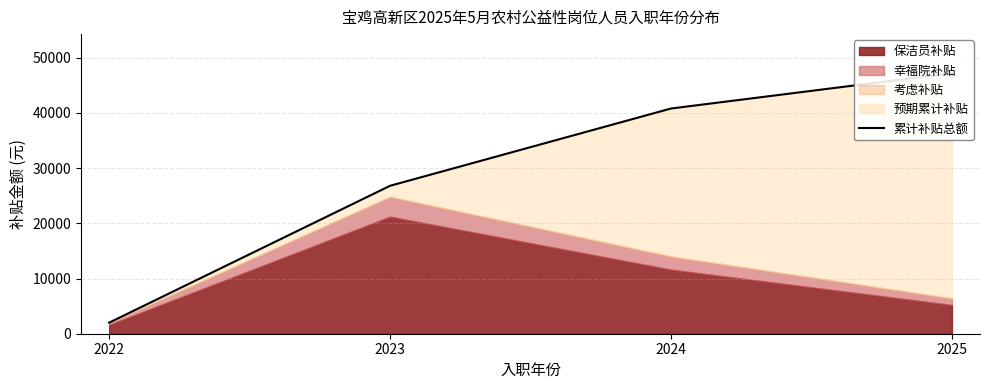

The chart shows a value of 47200 at 2025. True or false?

True